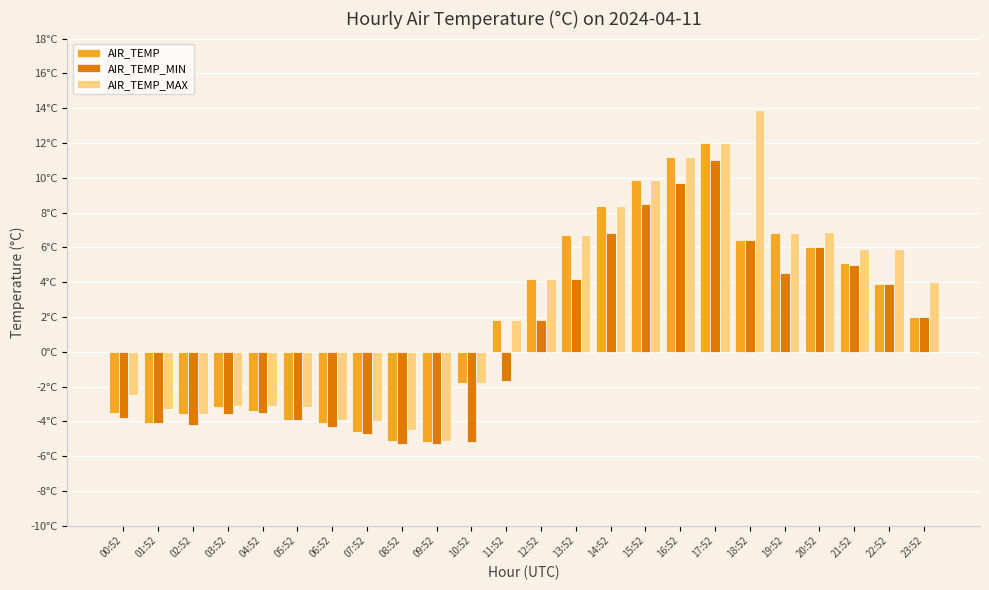

Is it true that AIR_TEMP_MIN equals -1.7 at 11:52?

True